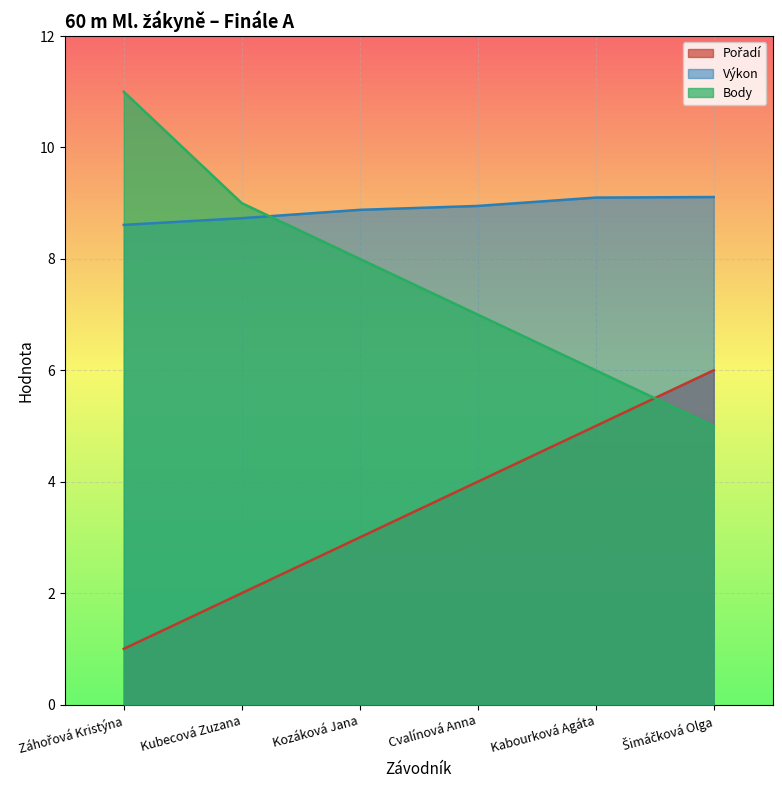

At Kubecová Zuzana, list the series in order from largest to smallest.

Body, Výkon, Pořadí